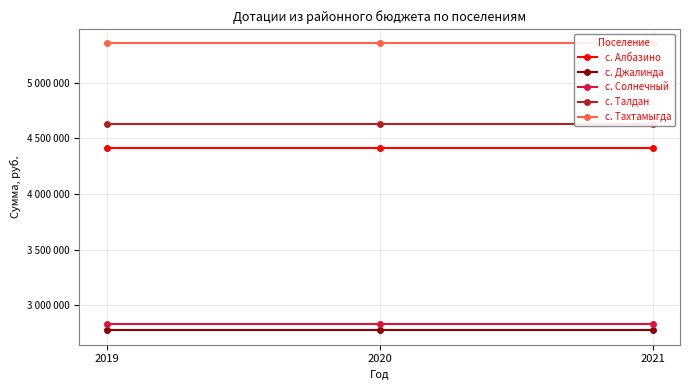

At how many categories does at least one series exceed 4831390?

3